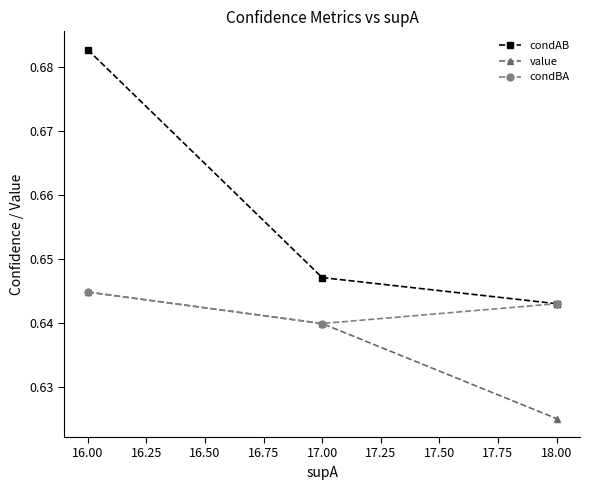

What is the label of the 2nd point from the left?

17.00